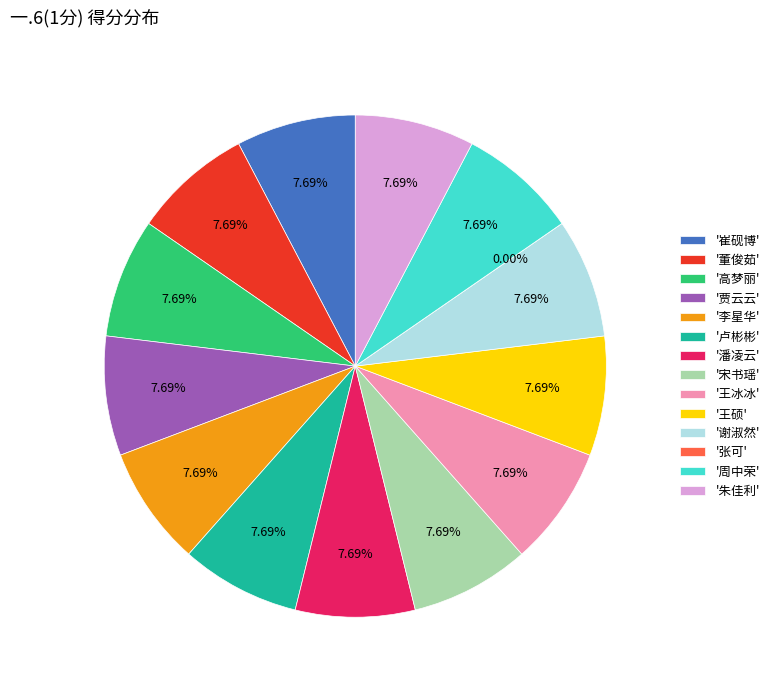

Combined, what portion of the pie is 崔砚博 and 王冰冰?

15.4%